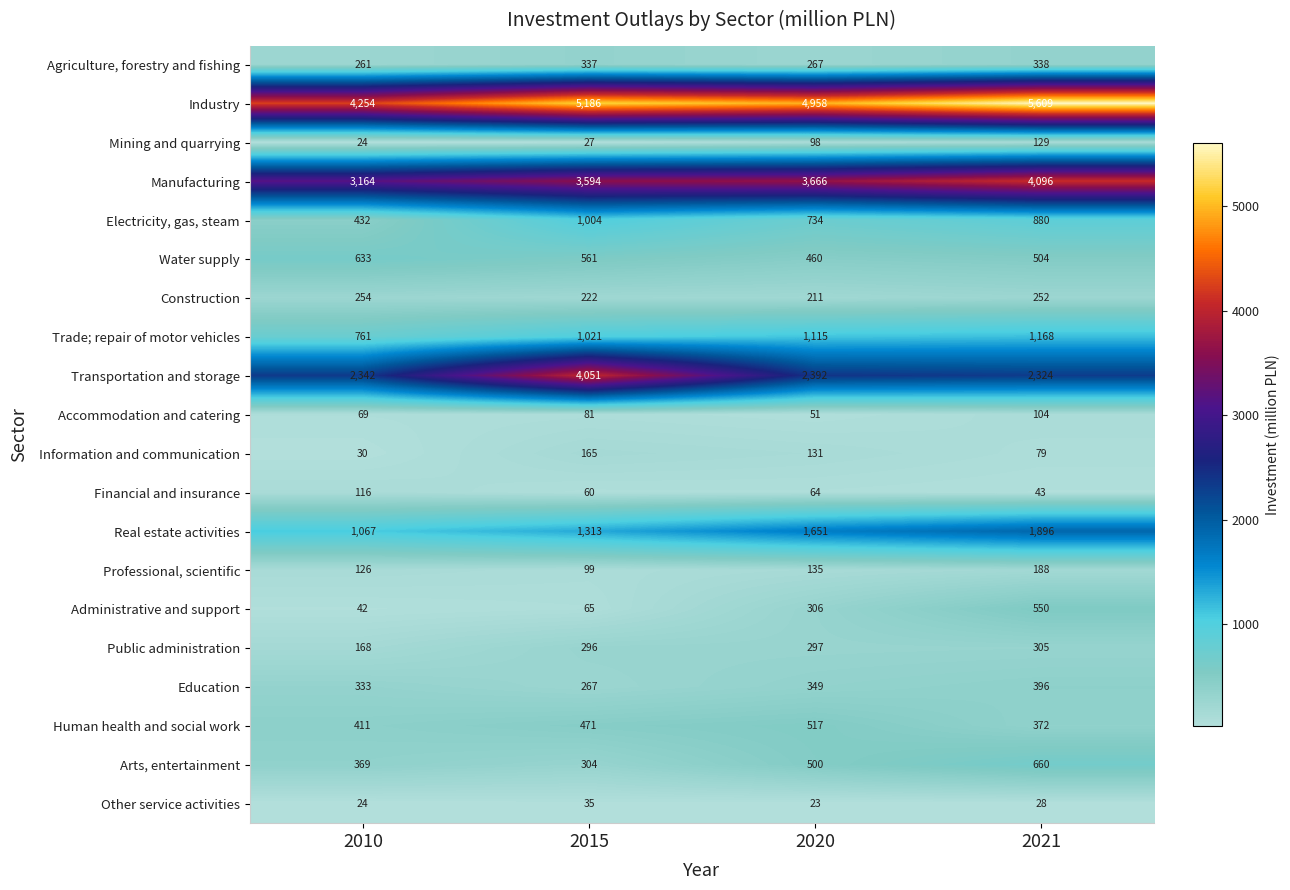

Count the number of categories in the chart.

4